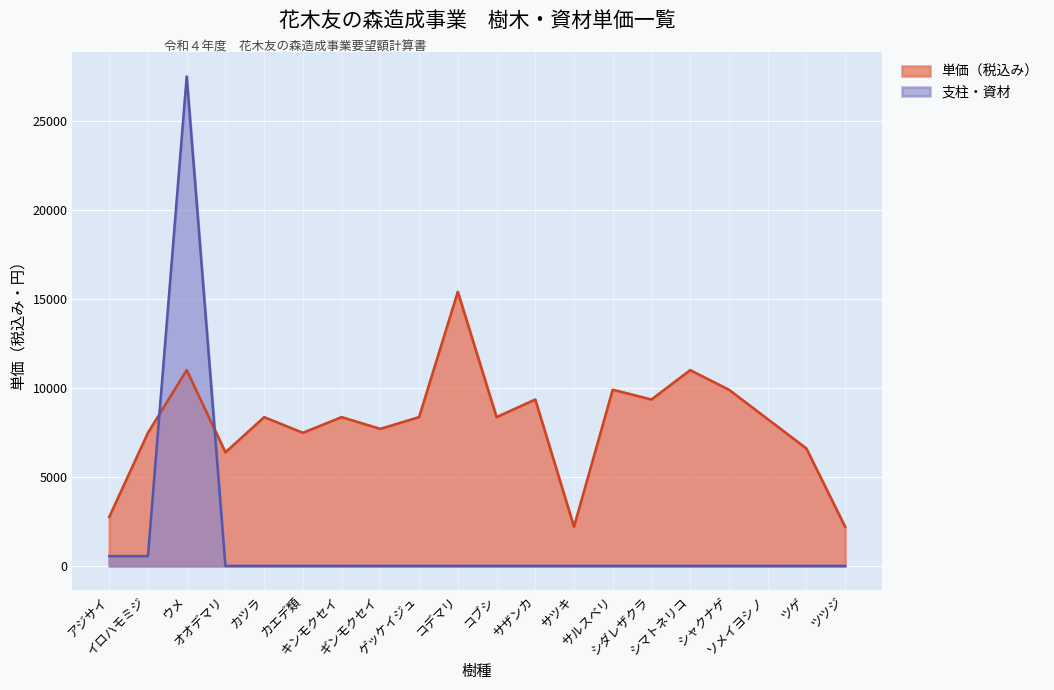

Where is the first local maximum for 支柱・資材?

ウメ